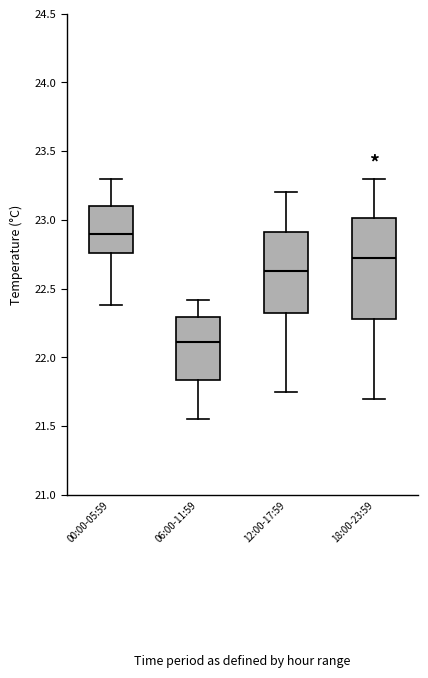

Reading left to right, read every box against the y-axis: the position of its median line, the range the box covers, and the ends of its whiskers. The values are not printed on the chart, so give them approximately, as read against the axis.

00:00-05:59: median 22.90, box 22.75 to 23.10, whiskers 22.40 to 23.30
06:00-11:59: median 22.10, box 21.85 to 22.30, whiskers 21.55 to 22.40
12:00-17:59: median 22.65, box 22.35 to 22.90, whiskers 21.75 to 23.20
18:00-23:59: median 22.75, box 22.30 to 23.00, whiskers 21.70 to 23.30